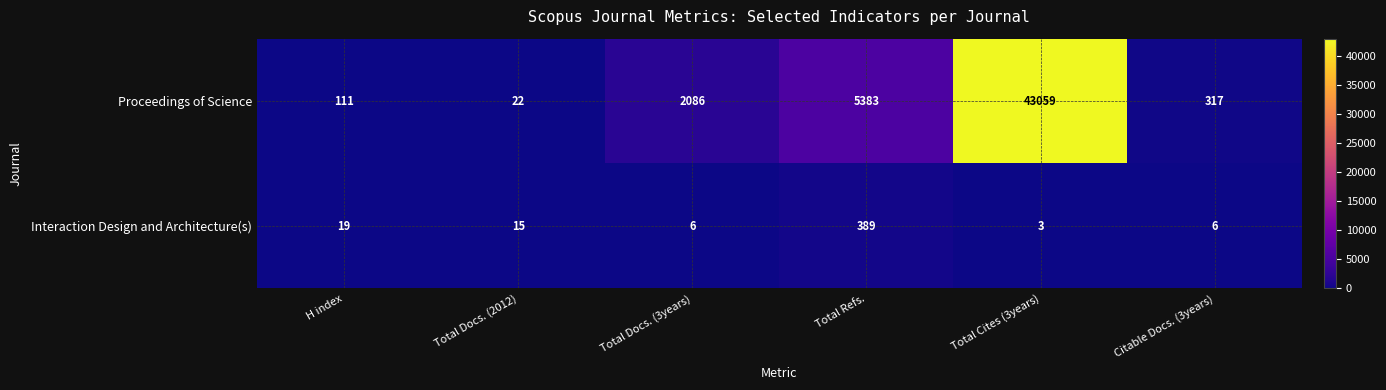

Which series has the largest total across all categories?

Proceedings of Science